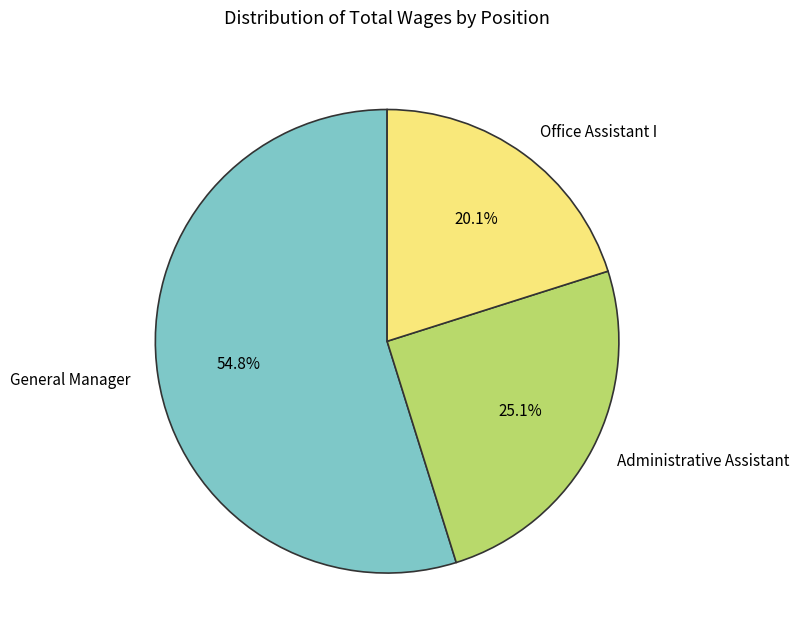

Which slice is the largest?

General Manager